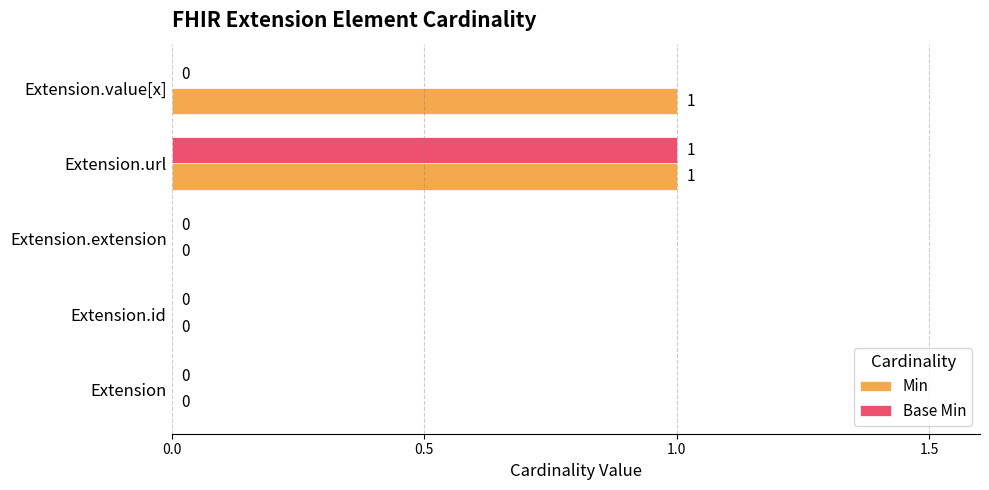

What are all the series names shown in the legend?

Min, Base Min